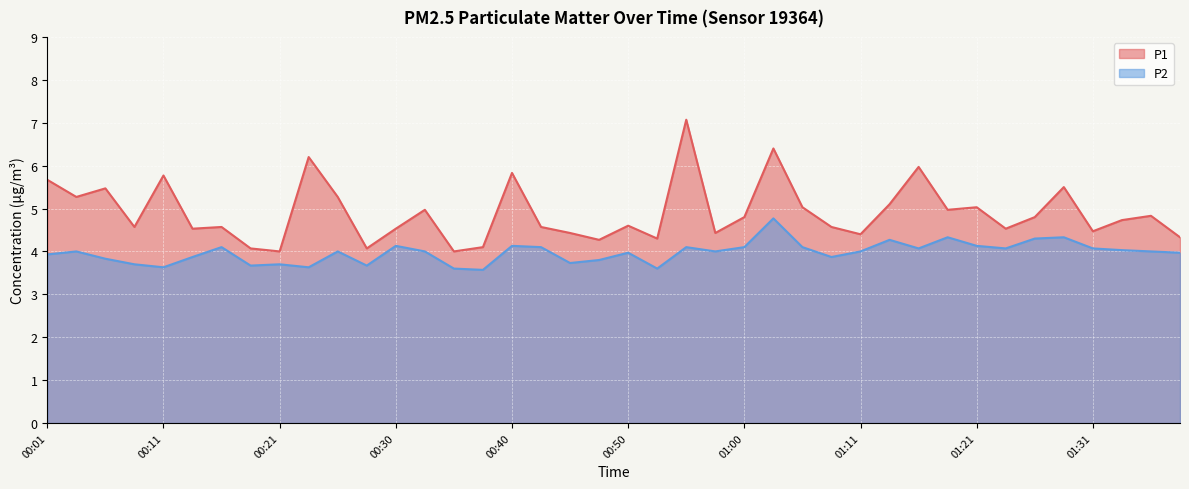

Rank the categories by P1 value from highest to lowest.

00:55, 01:03, 00:23, 01:16, 00:40, 00:11, 00:01, 01:28, 00:06, 00:03, 00:26, 01:13, 01:05, 01:21, 00:33, 01:18, 01:36, 01:00, 01:26, 01:33, 00:50, 00:08, 00:16, 00:43, 01:08, 00:13, 00:30, 01:23, 01:31, 00:45, 00:58, 01:11, 01:38, 00:53, 00:48, 00:38, 00:18, 00:28, 00:21, 00:36